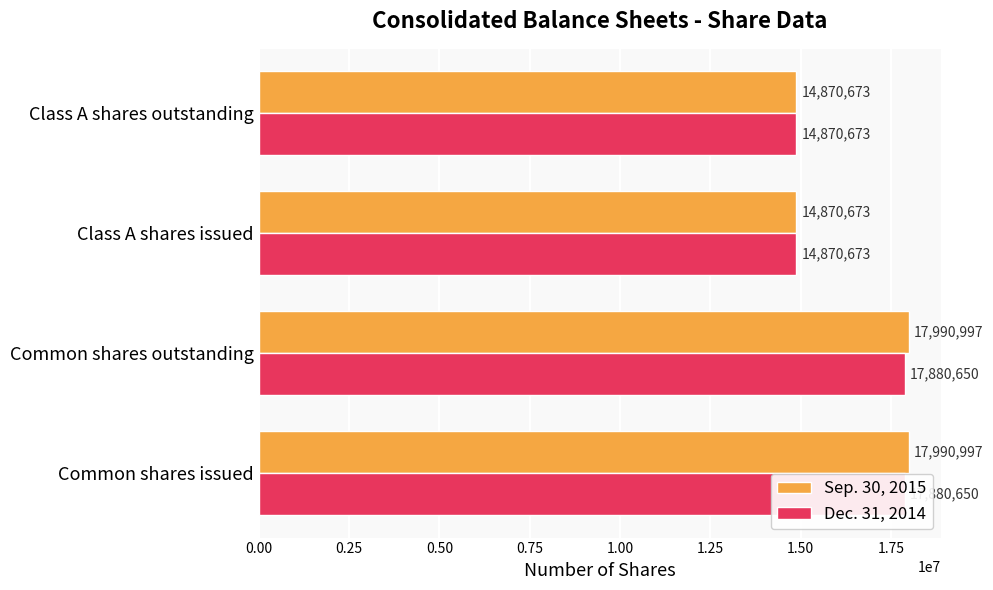

Count the Sep. 30, 2015 values in the range 14870673 to 17990997.

4